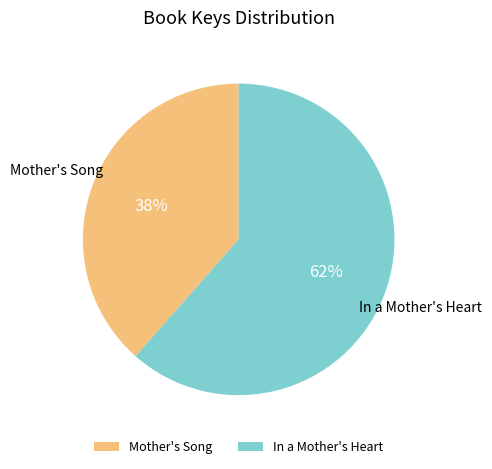

To the nearest percent, what is the combined percentage of In a Mother's Heart and Mother's Song?

100%